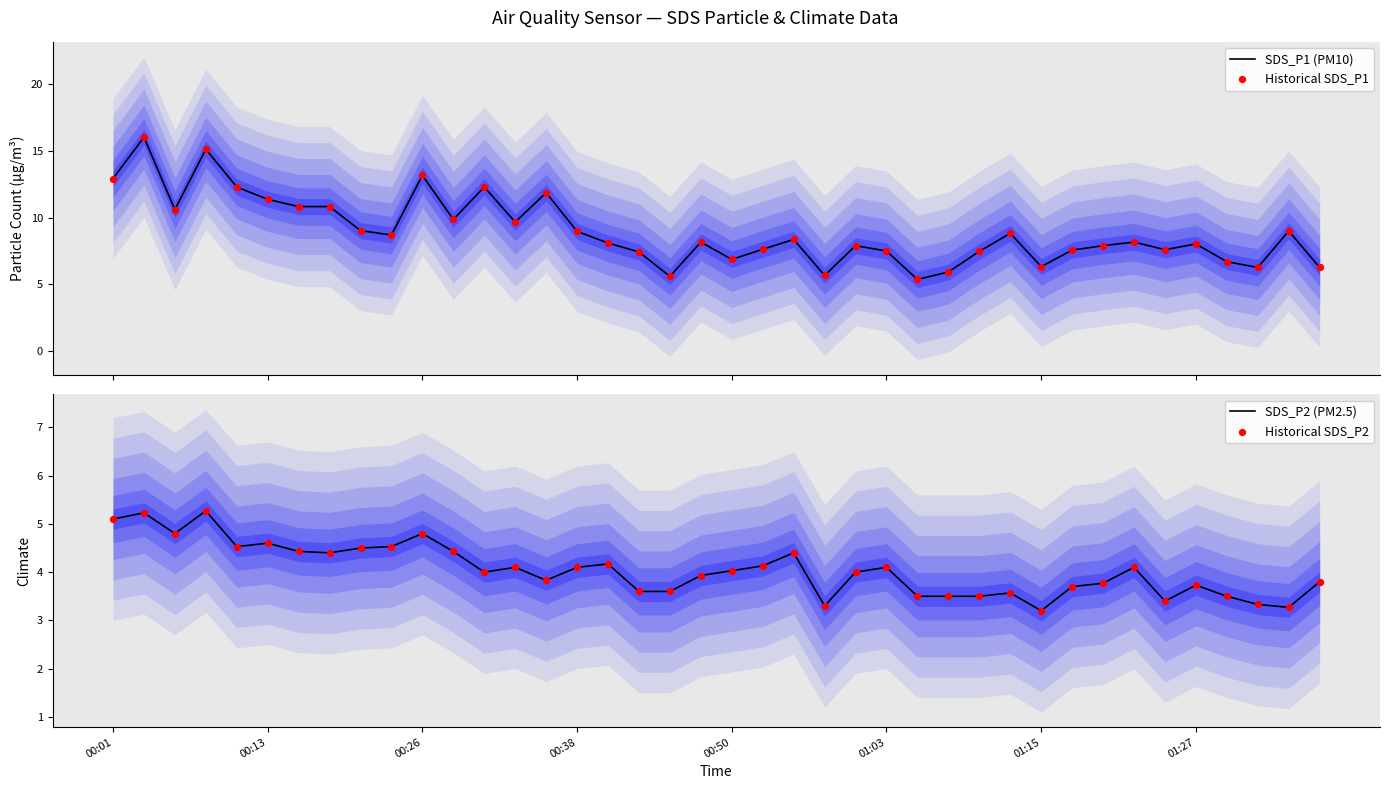

What is the highest value of the SDS_P1 (PM10) series?

16.0